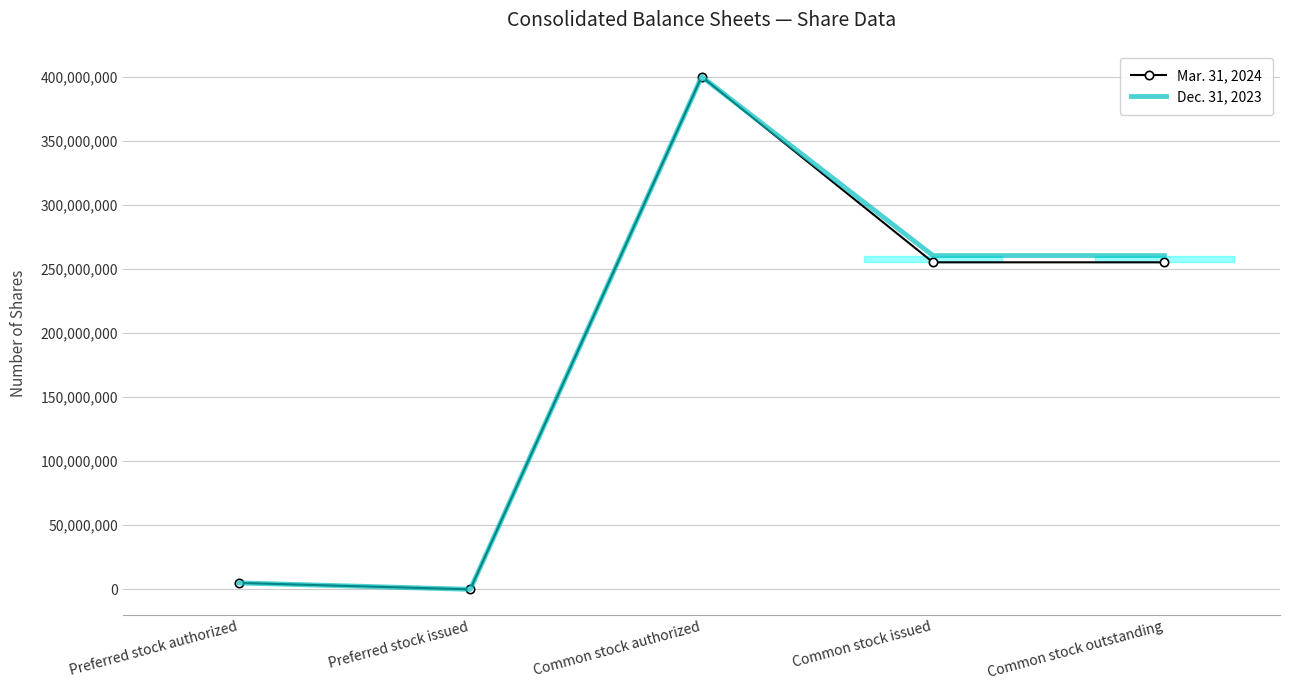

What is the total value across all series at Common stock outstanding?

515513306